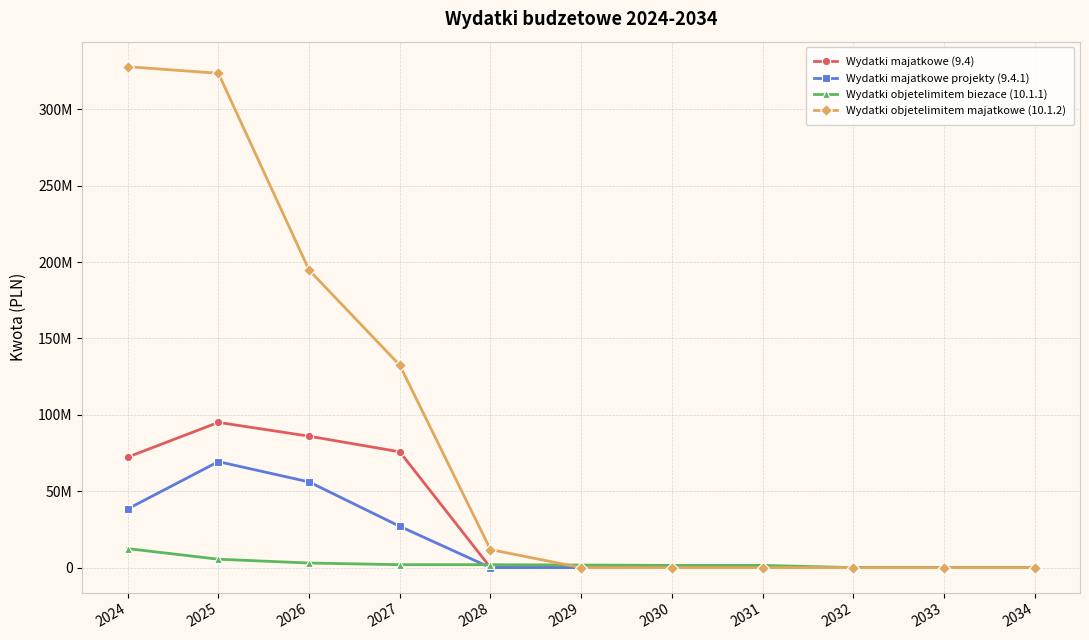

What is the difference between the second highest and minimum values in the Wydatki majatkowe projekty (9.4.1) series?

56088367.0